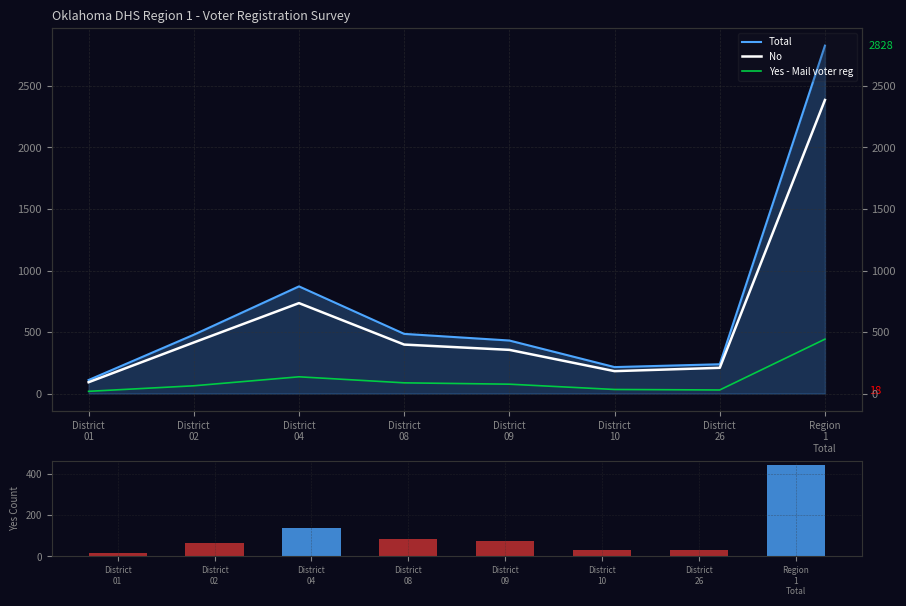

Reading left to right, transcribe all the data shown in this chart.

Total: District
01=110	District
02=478	District
04=871	District
08=485	District
09=431	District
10=215	District
26=238	Region
1
Total=2828
No: District
01=92	District
02=415	District
04=735	District
08=398	District
09=355	District
10=182	District
26=209	Region
1
Total=2386
Yes - Mail voter reg: District
01=18	District
02=63	District
04=136	District
08=87	District
09=76	District
10=33	District
26=29	Region
1
Total=442